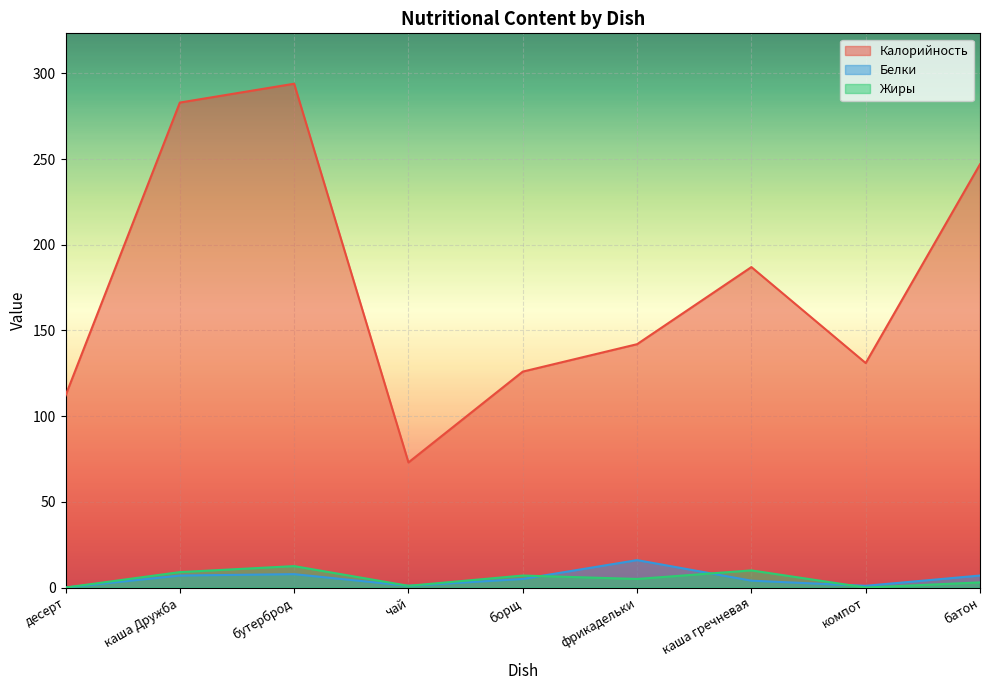

Reading left to right, transcribe all the data shown in this chart.

Калорийность: 112.0	283.0	294.0	73.0	126.0	142.0	187.0	131.0	247.0
Белки: 0.0	7.0	7.8	1.0	5.0	16.0	4.0	1.0	7.0
Жиры: 0.0	9.0	12.5	1.0	7.0	5.0	10.0	0.0	3.0